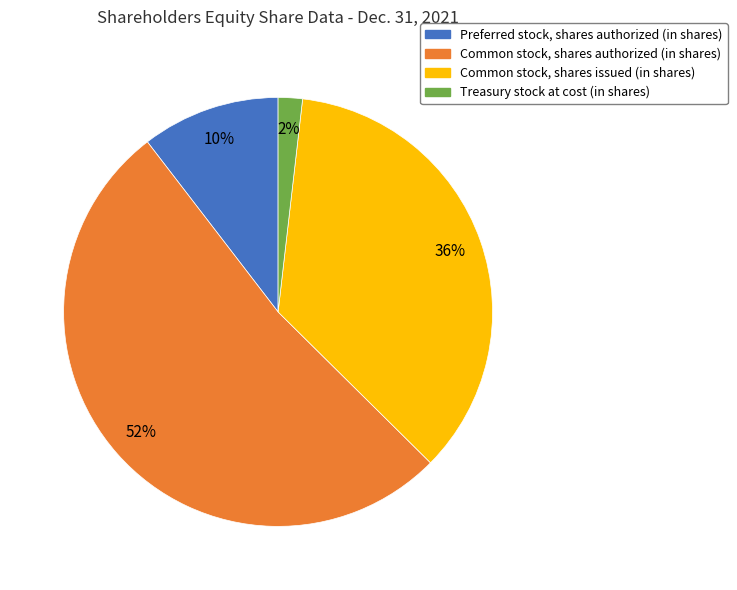

Does Common stock, shares authorized (in shares) account for over 50% of the chart?

Yes